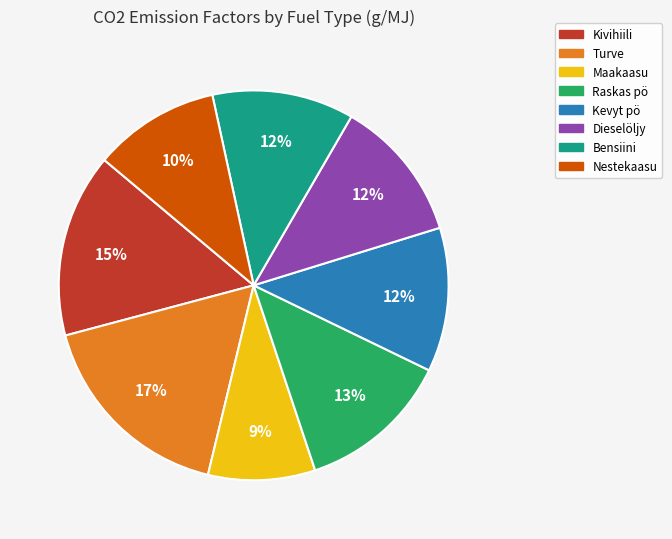

Which has a higher value, Raskas pö or Nestekaasu?

Raskas pö